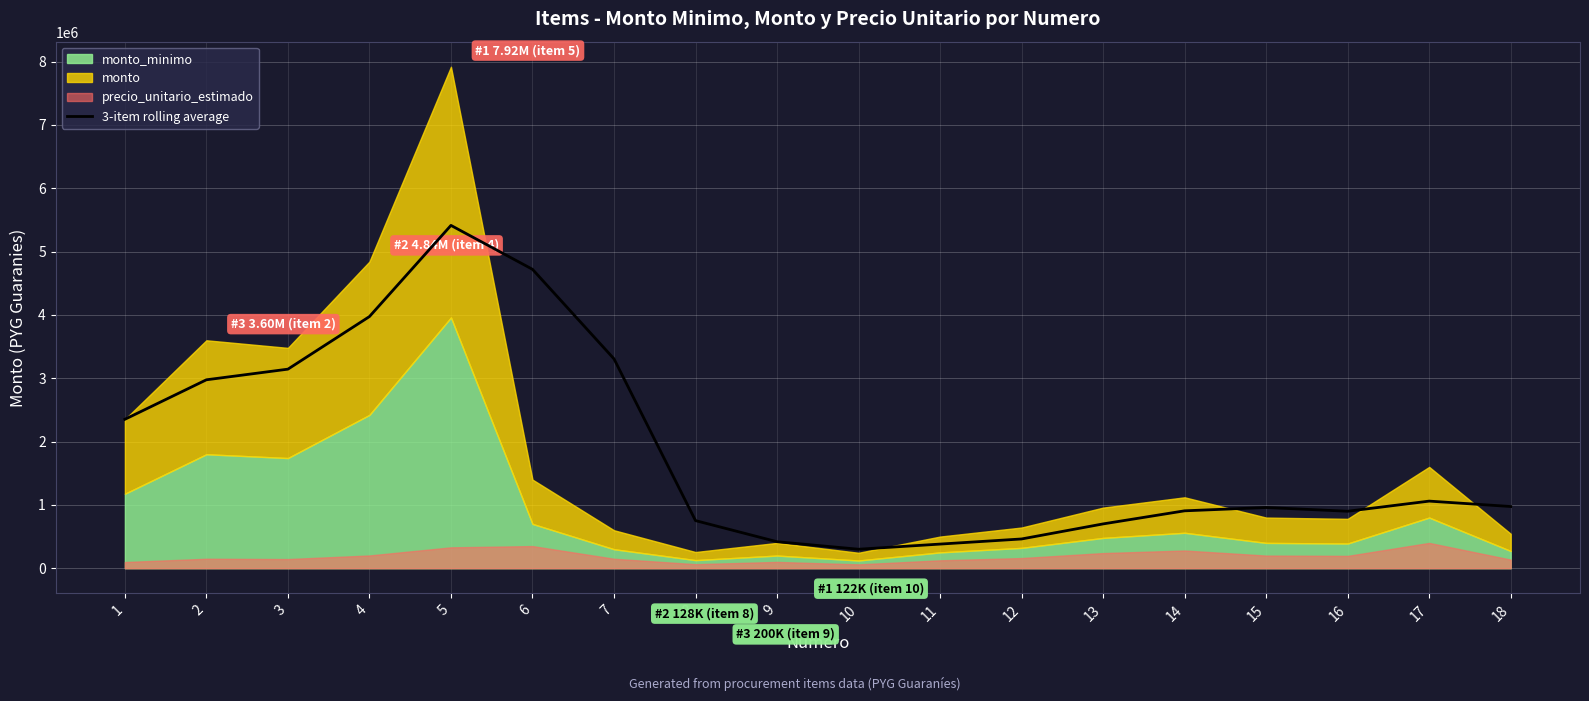

Reading left to right, what are all the values shown in this chart?

2352000.0	2976000.0	3144000.0	3974384.0	5414384.0	4721050.7	3306666.7	752000.0	418666.7	300000.0	381333.3	462288.0	700076.0	906742.7	959121.3	900000.0	1060000.0	974828.0